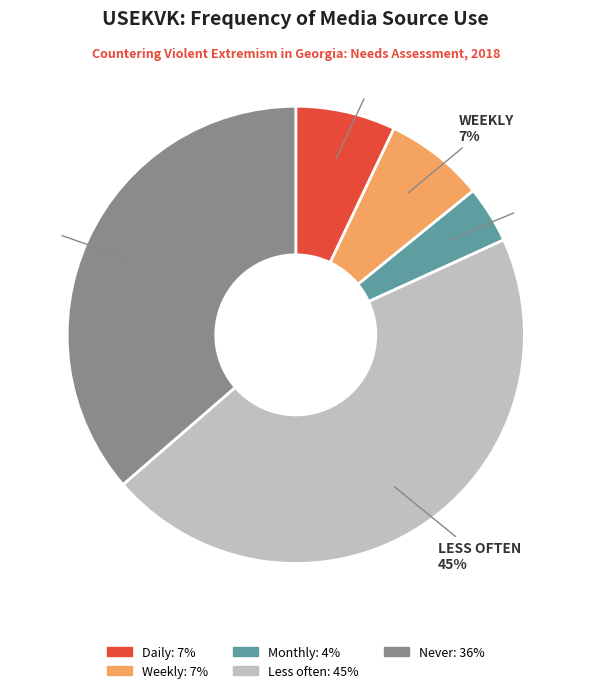

To the nearest percent, what is the average slice percentage?

20%